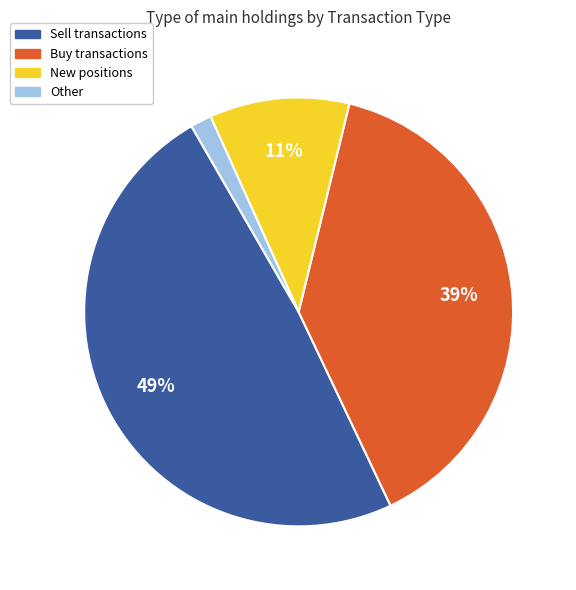

How many segments does this pie chart have?

4